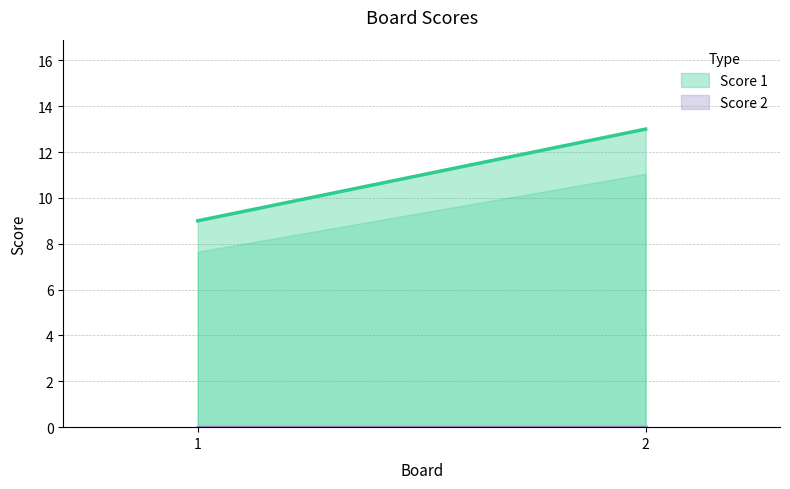

Reading left to right, what are all the values shown in this chart?

Score 1: 1=9	2=13
Score 2: 1=0	2=0